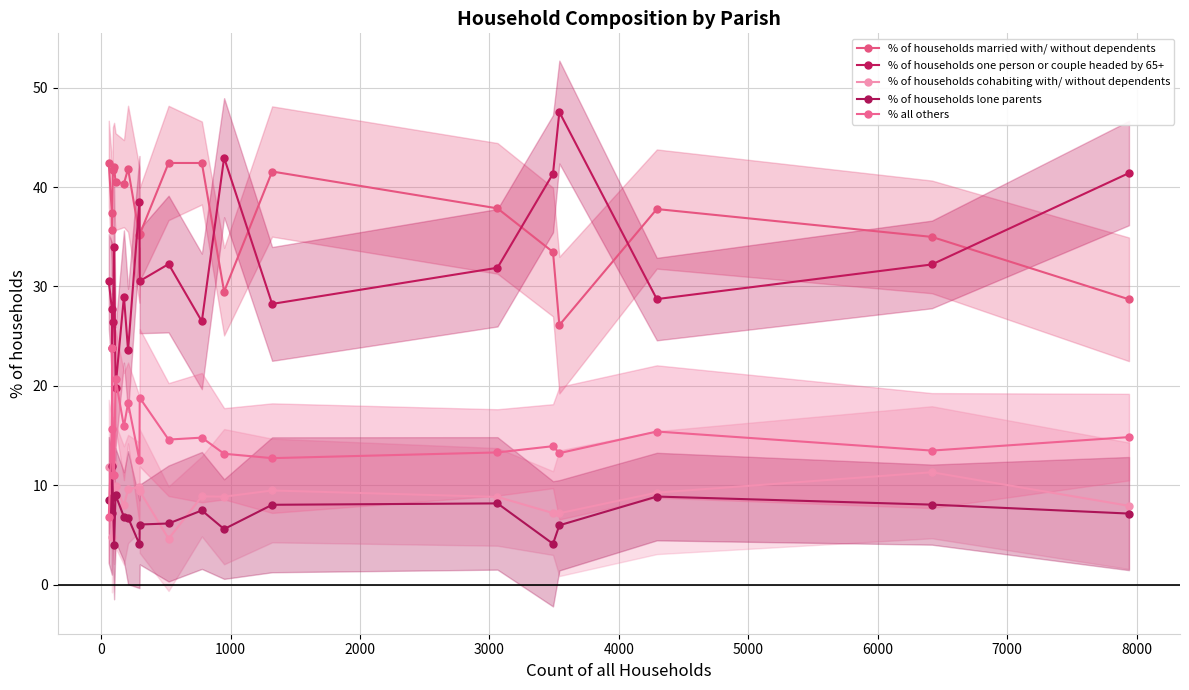

What value does the % of households lone parents series have at 11?

7.5